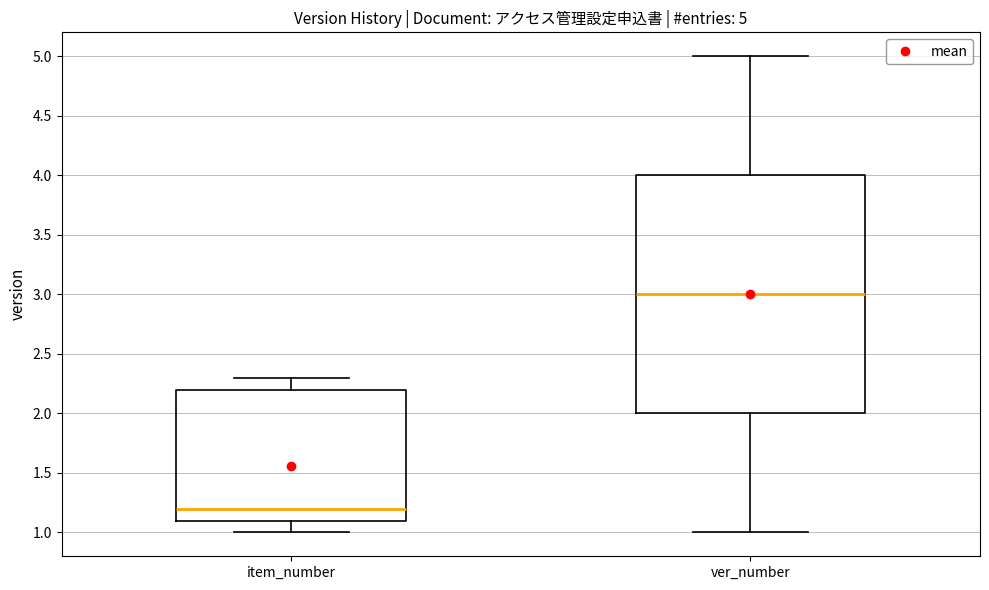

Which box is the tallest, from its lower edge to its upper edge?

ver_number